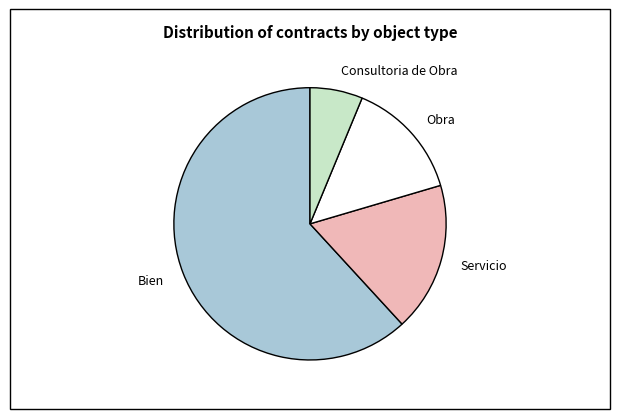

Which slice is the largest?

Bien